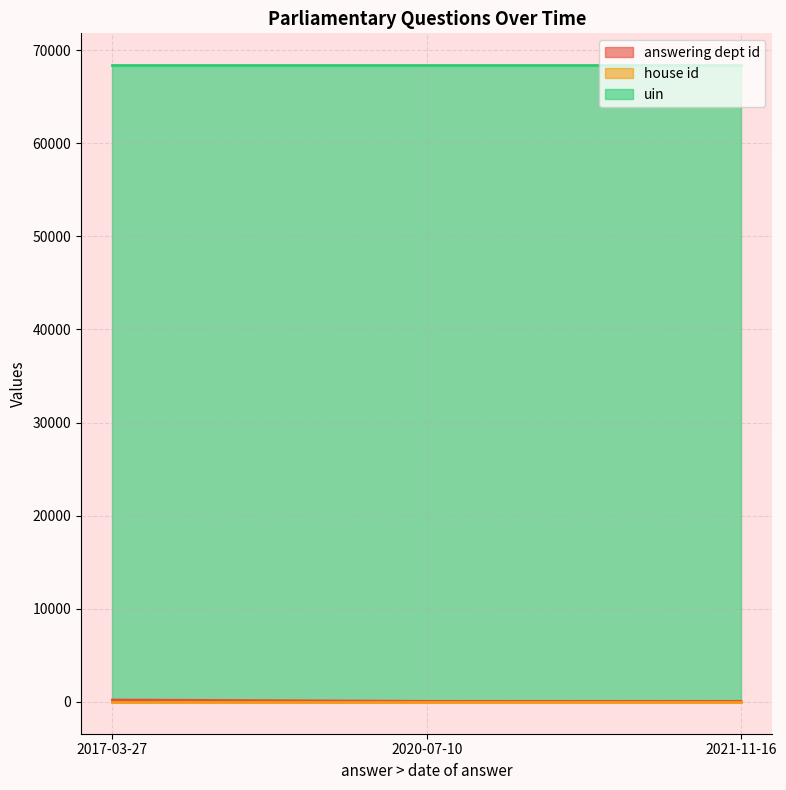

Read the uin value at 2017-03-27.

68381